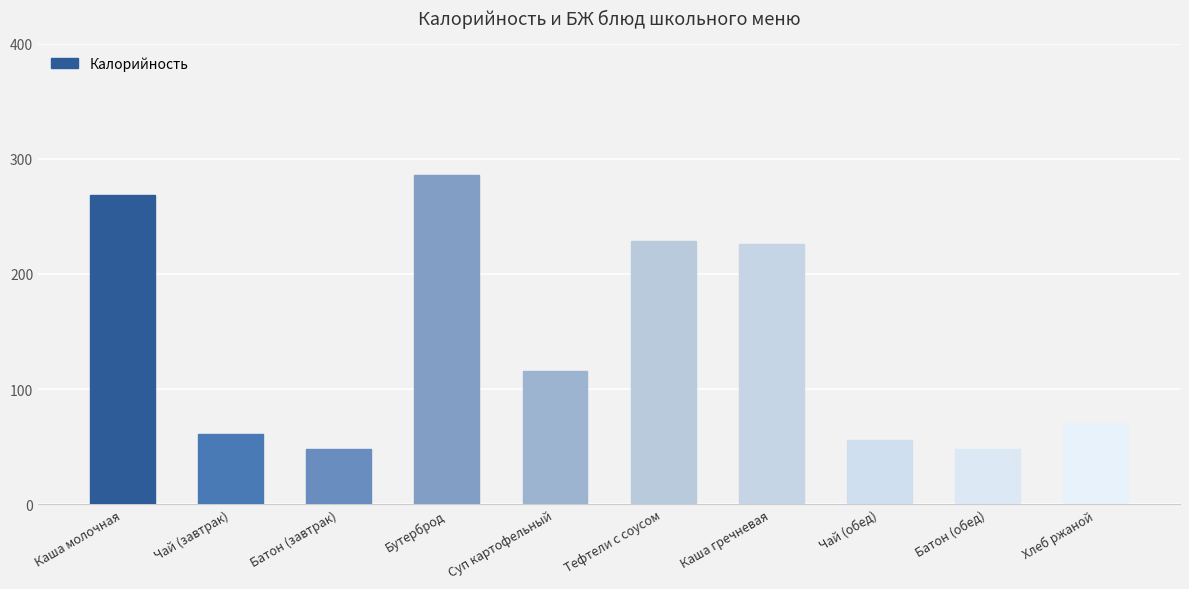

Reading right to left, list all the values displayed in this chart.

71	48	56	226	229	116	286	48	61	269